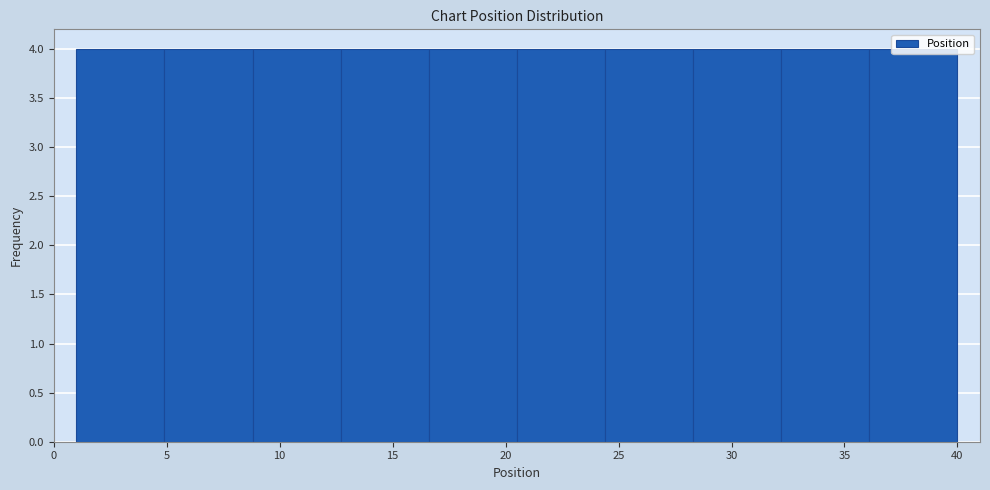

Reading left to right, transcribe this chart: for each bar, give the range it covers on the x-axis and its height. Neither the bar edges nor the heights are printed on the chart, so give them approximately, as read against the axes.

1.0 to 4.9: 4
4.9 to 8.8: 4
8.8 to 12.7: 4
12.7 to 16.6: 4
16.6 to 20.5: 4
20.5 to 24.4: 4
24.4 to 28.3: 4
28.3 to 32.2: 4
32.2 to 36.1: 4
36.1 to 40.0: 4